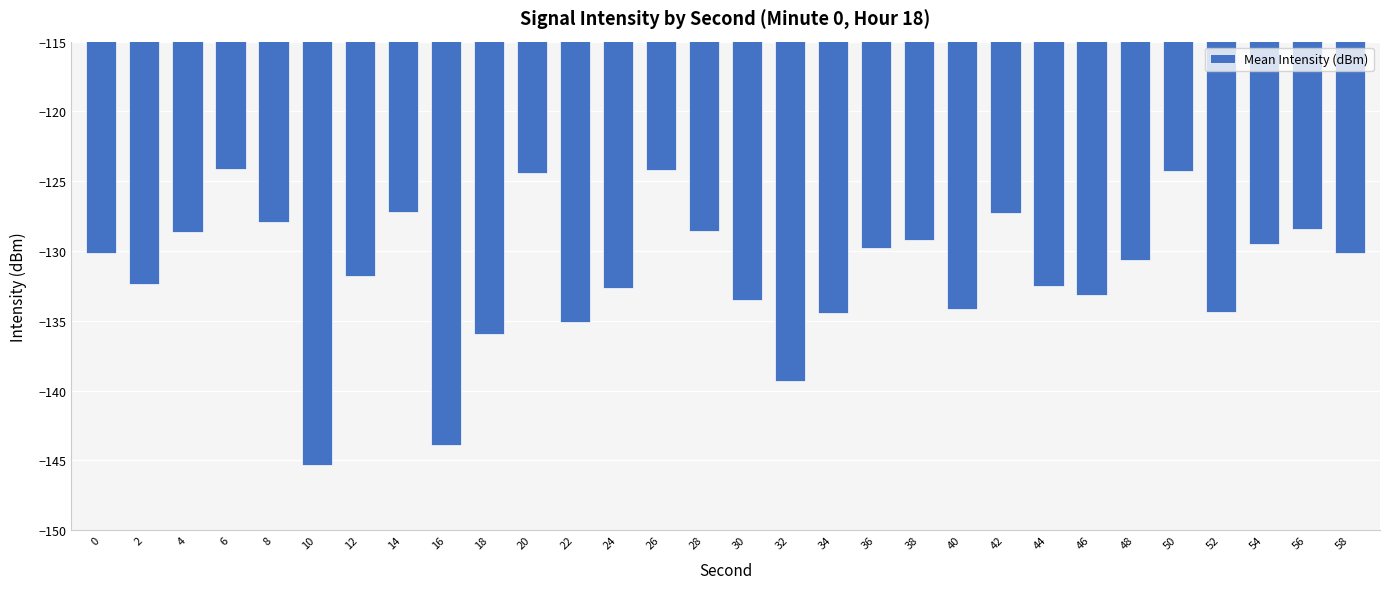

What is the value of the 23rd bar from the left?

-132.5